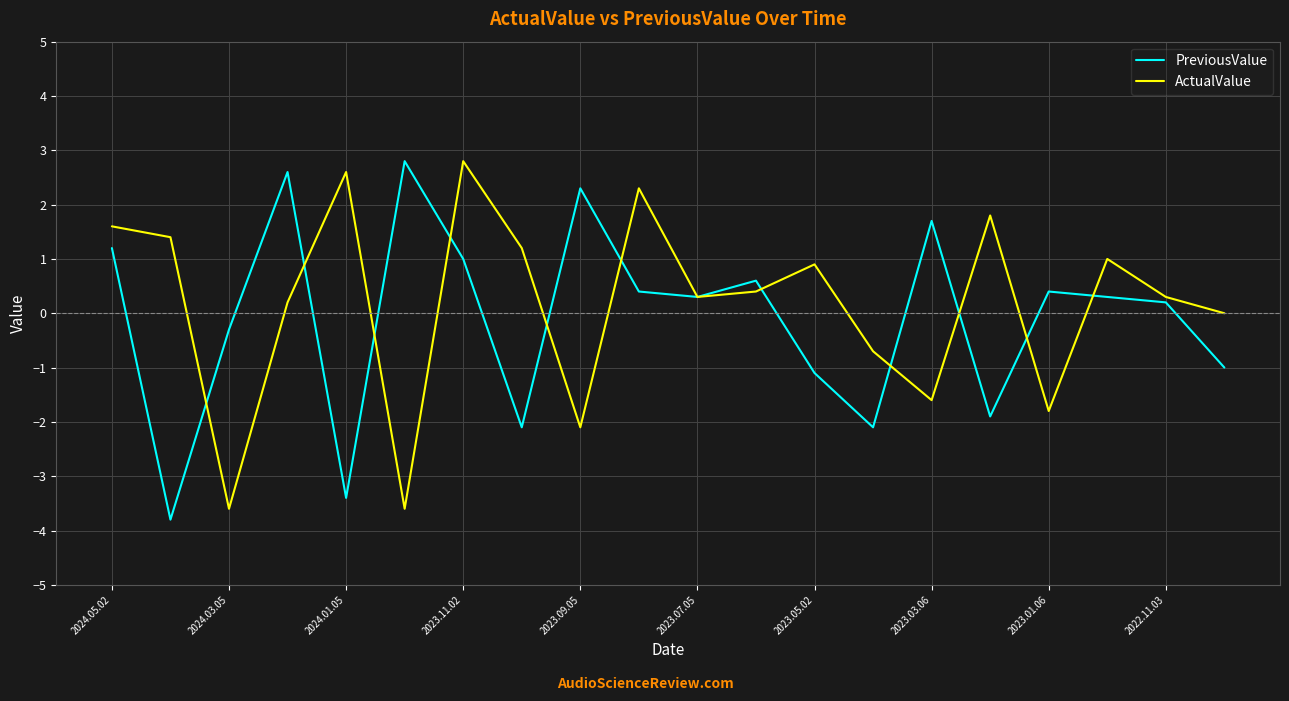

What is the lowest value of the ActualValue series?

-3.6